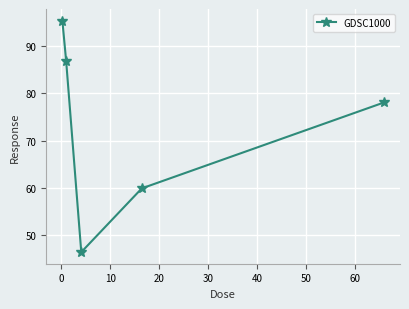

What is the difference between the maximum and minimum values?

48.8